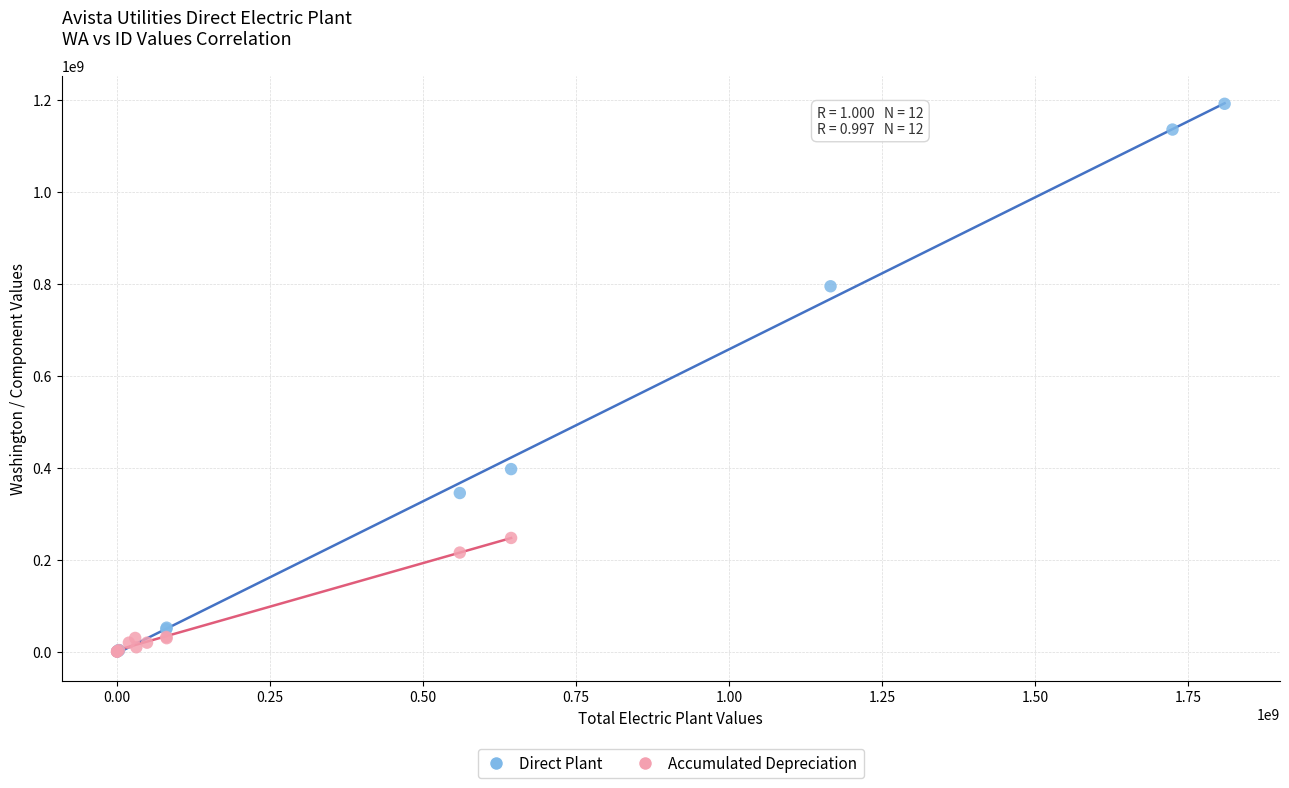

Which series has the widest spread of Y values?

Direct Plant